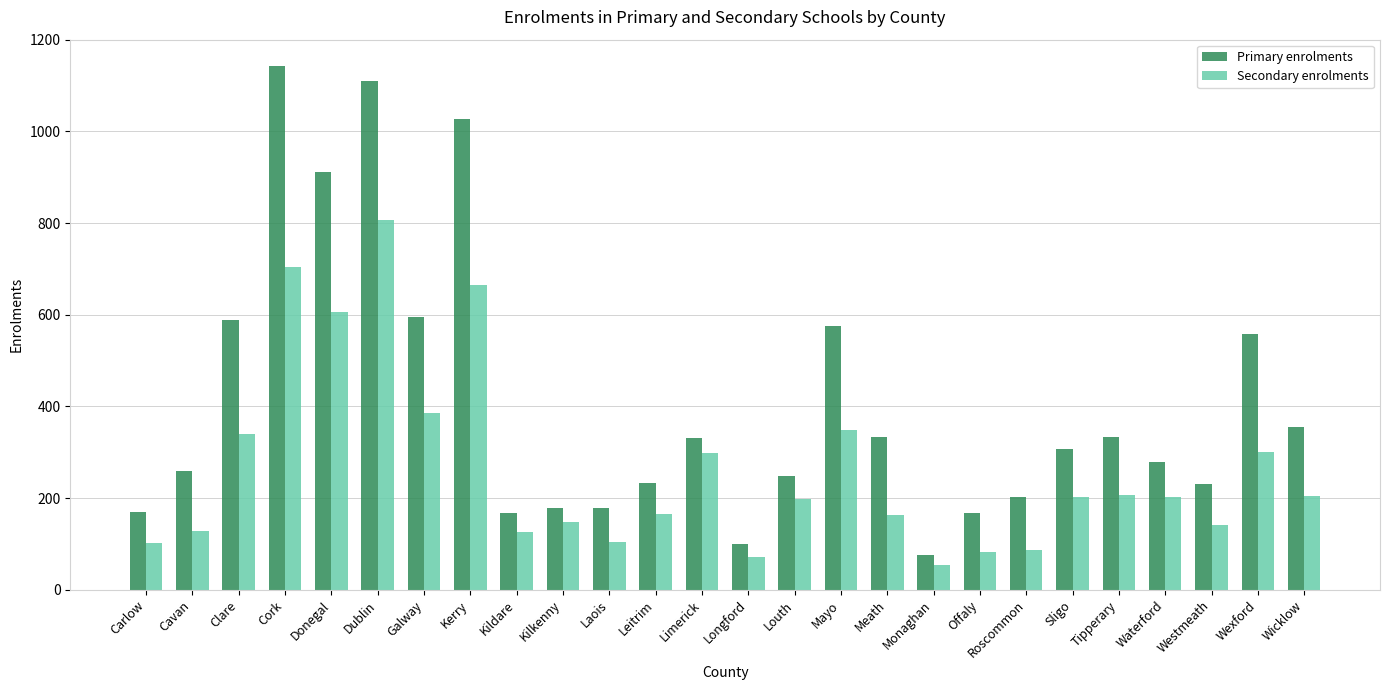

Read the Secondary enrolments value at Monaghan.

54